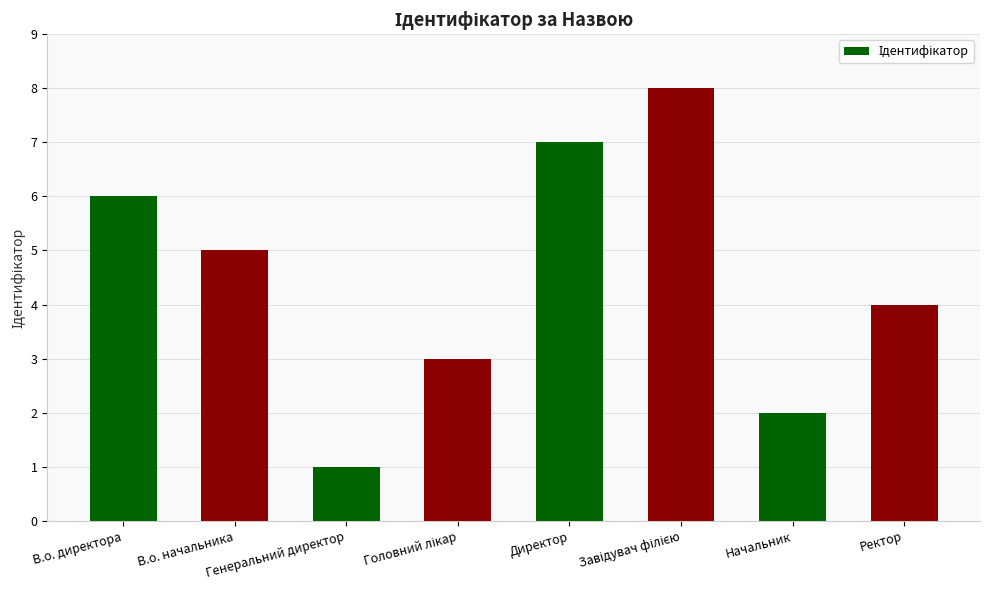

What is the difference between the maximum and minimum values?

7